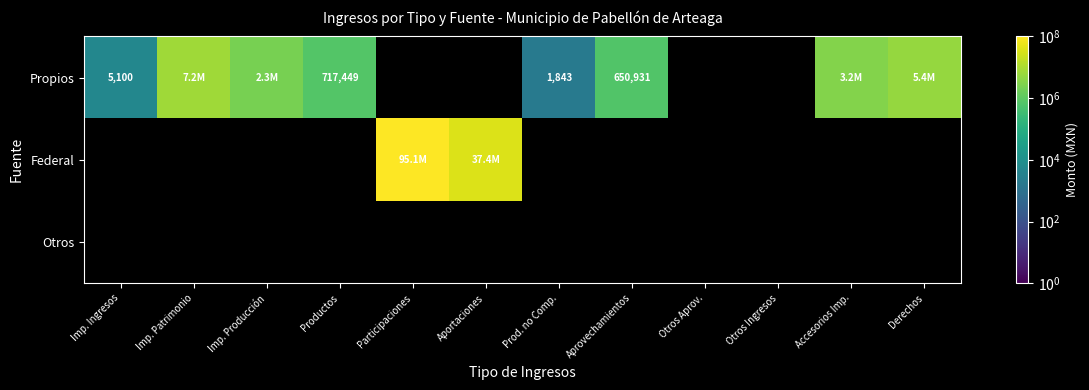

How many categories are shown in the chart?

12